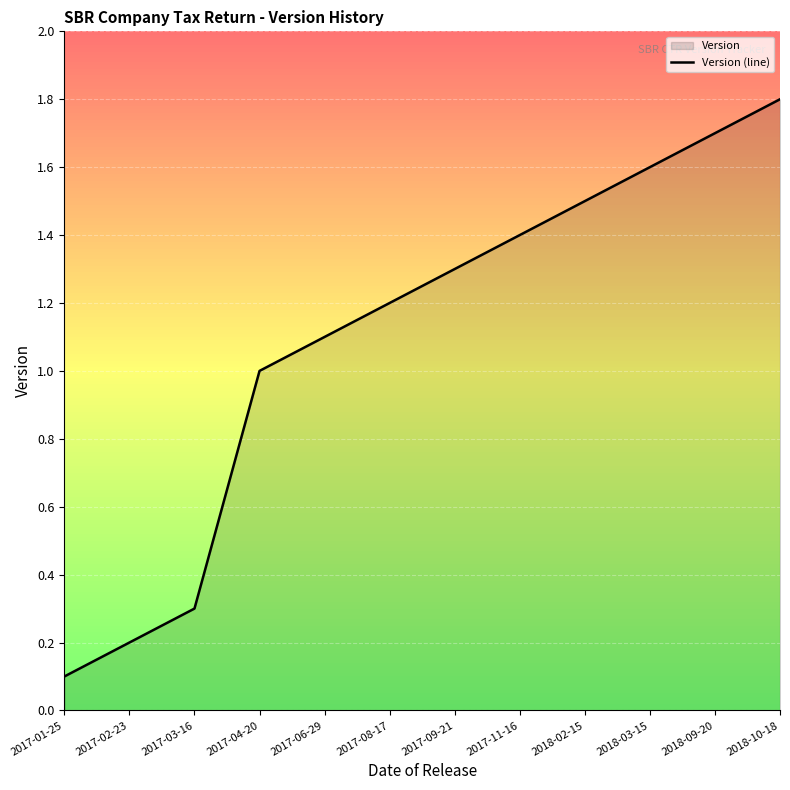

What is the sum of all values?

13.2